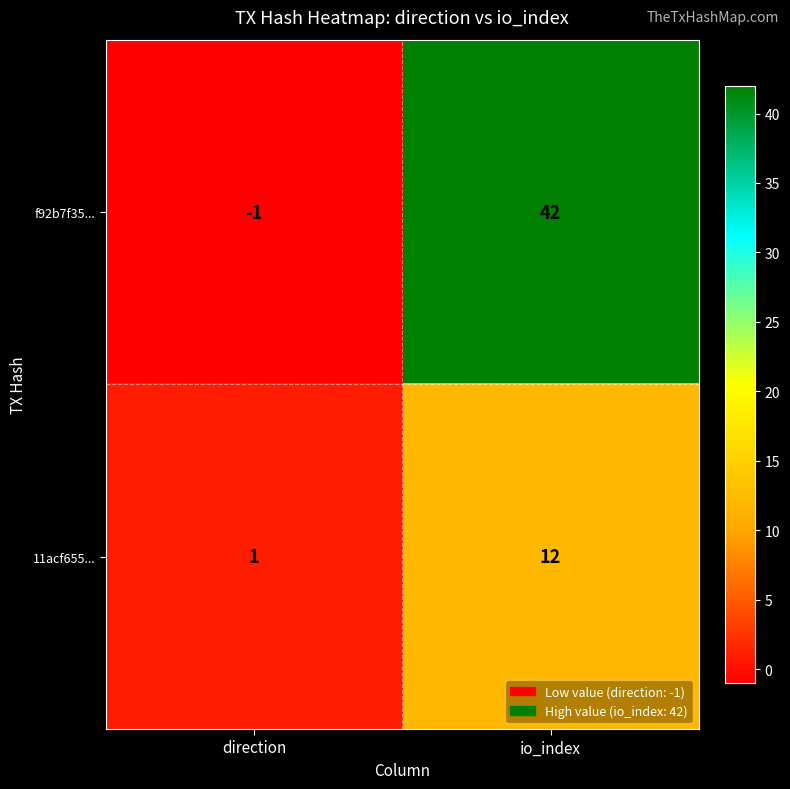

What is the difference between the highest and lowest values at direction?

2